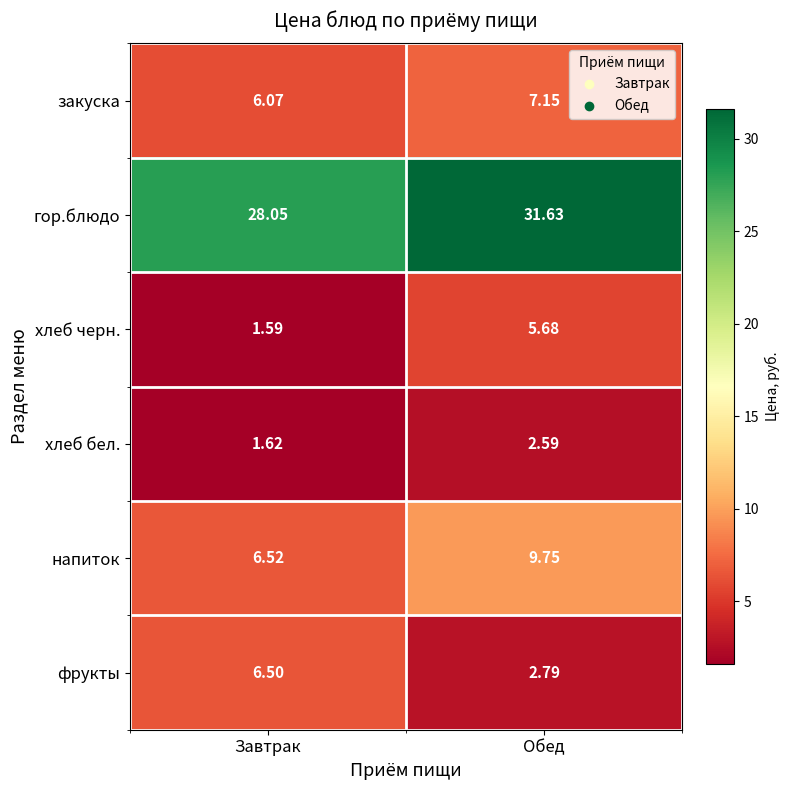

At which label is фрукты closest to 4?

Обед